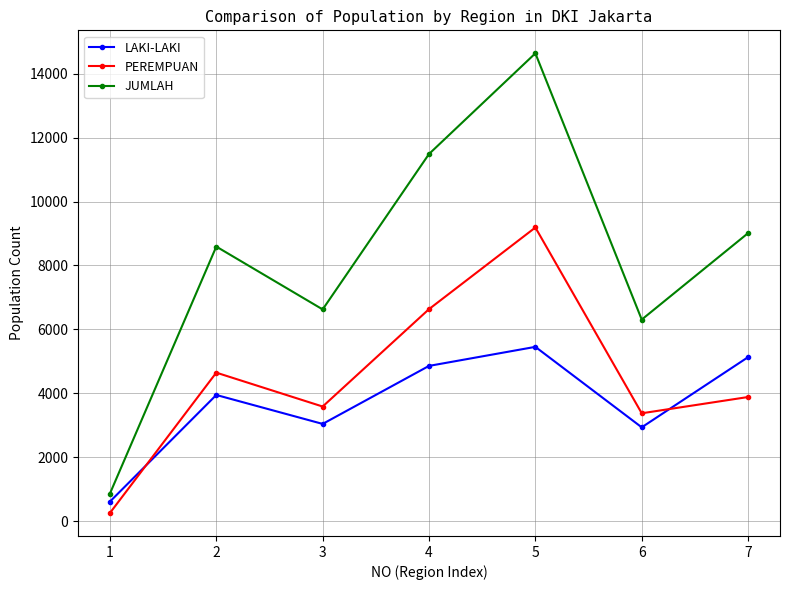

List the labels in order of JUMLAH value, smallest first.

1, 6, 3, 2, 7, 4, 5